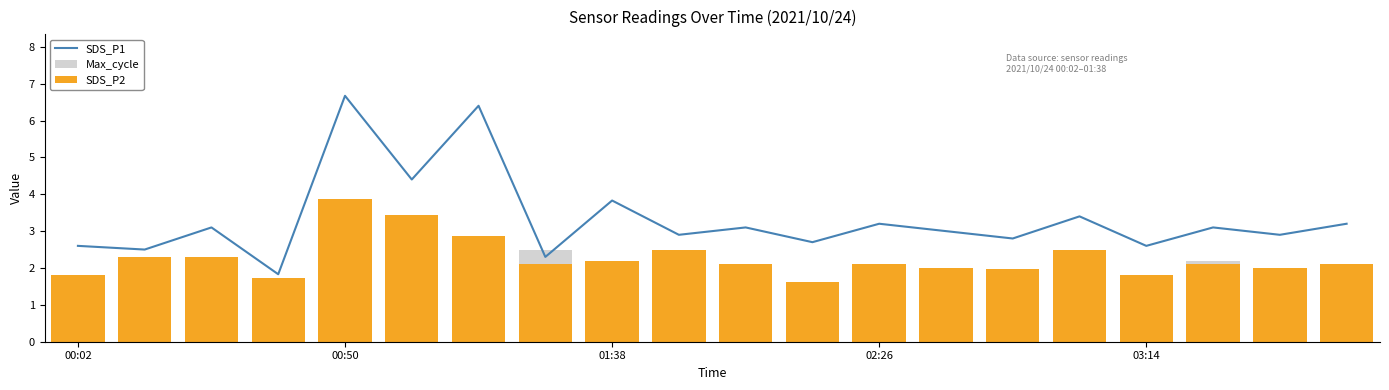

The SDS_P2 series shows 0.9 at 00:02. True or false?

False